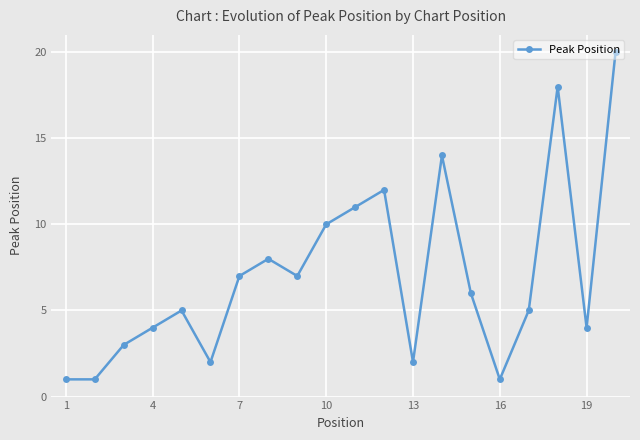

What is the greatest value displayed?

20